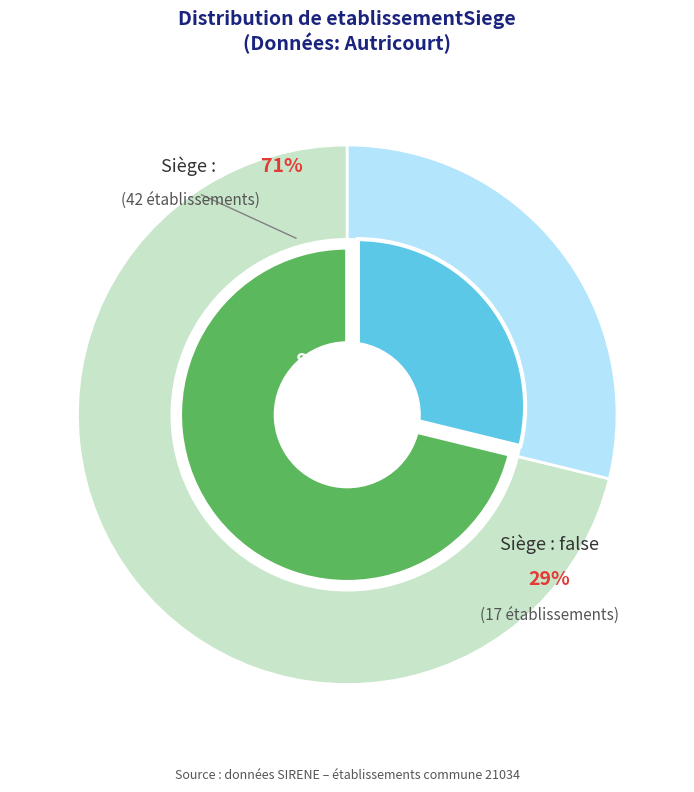

Does false account for over 50% of the chart?

No